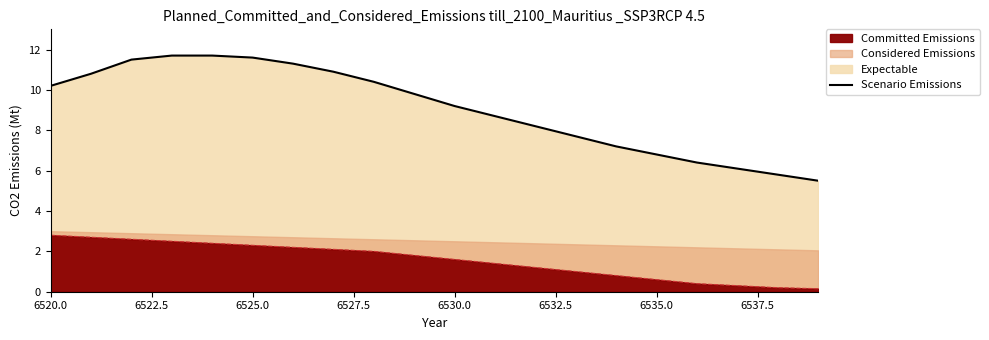

How many values are below 9?

9